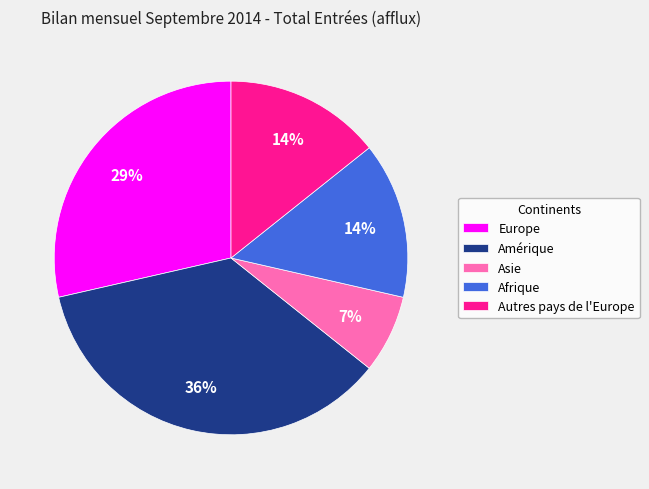

Does Asie represent more than half of the total?

No